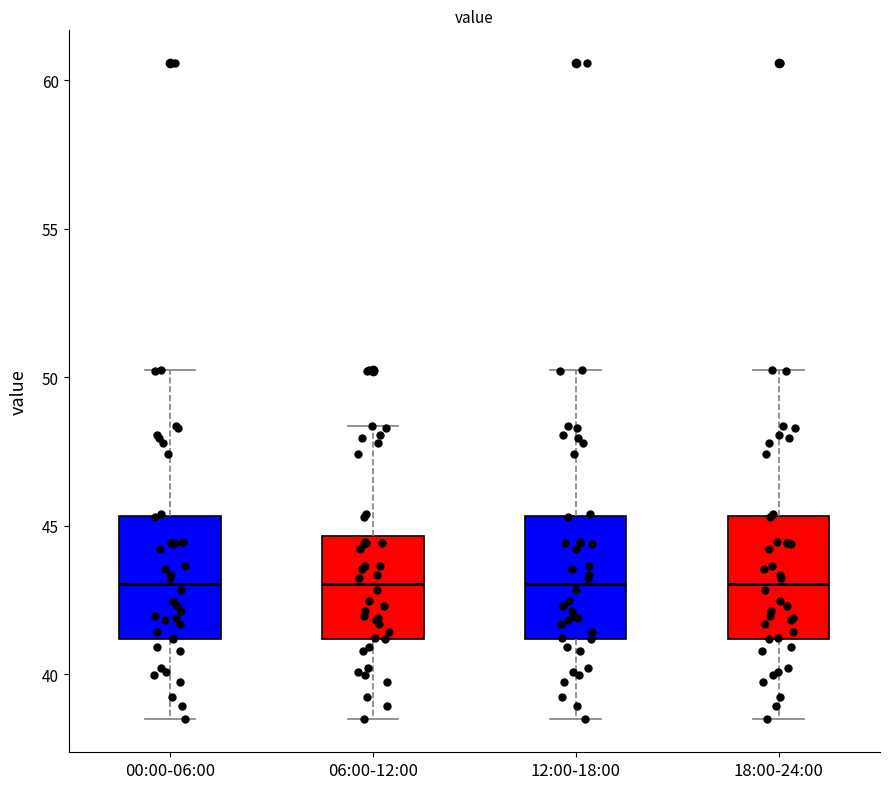

Reading left to right, transcribe this box plot: for each box, give where its median line is, the range the box spans, and where its two whiskers end, as read against the y-axis. The values are not printed on the chart, so give them approximately, as read against the axis.

00:00-06:00: median 43.0, box 41.0 to 45.5, whiskers 38.5 to 50.5
06:00-12:00: median 43.0, box 41.0 to 44.5, whiskers 38.5 to 48.5
12:00-18:00: median 43.0, box 41.0 to 45.5, whiskers 38.5 to 50.5
18:00-24:00: median 43.0, box 41.0 to 45.5, whiskers 38.5 to 50.5